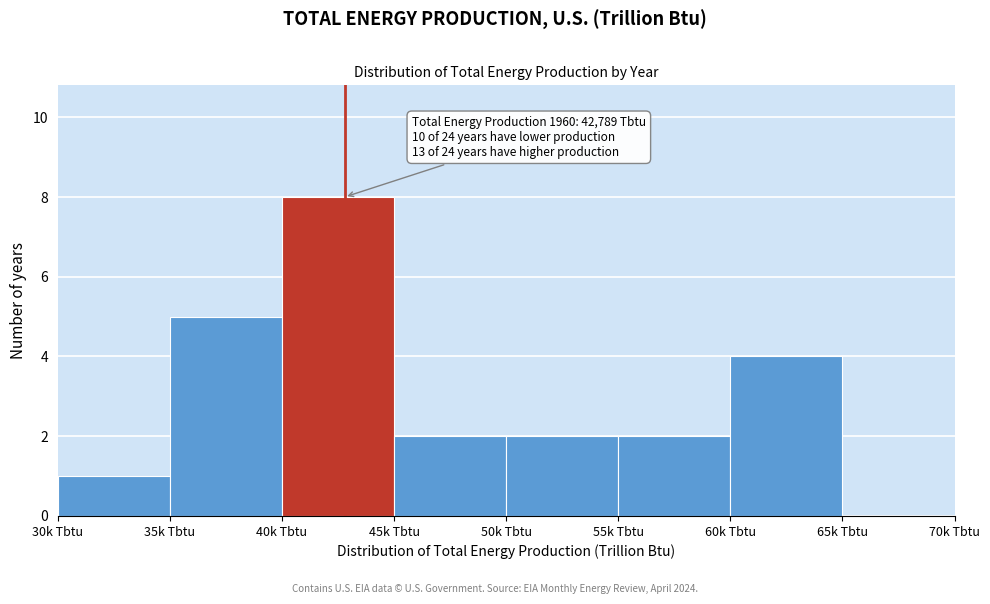

Reading right to left, transcribe all the data shown in this chart.

65k Tbtu=0	60k Tbtu=4	55k Tbtu=2	50k Tbtu=2	45k Tbtu=2	40k Tbtu=8	35k Tbtu=5	30k Tbtu=1